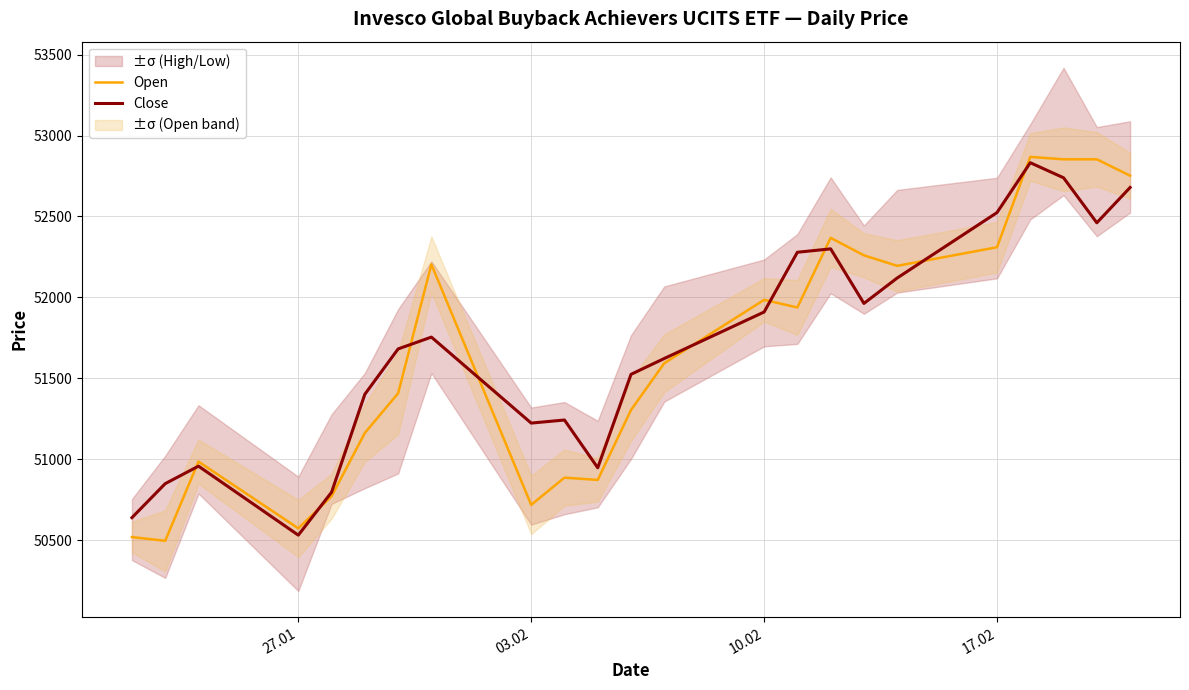

What is the maximum value for Close?

52832